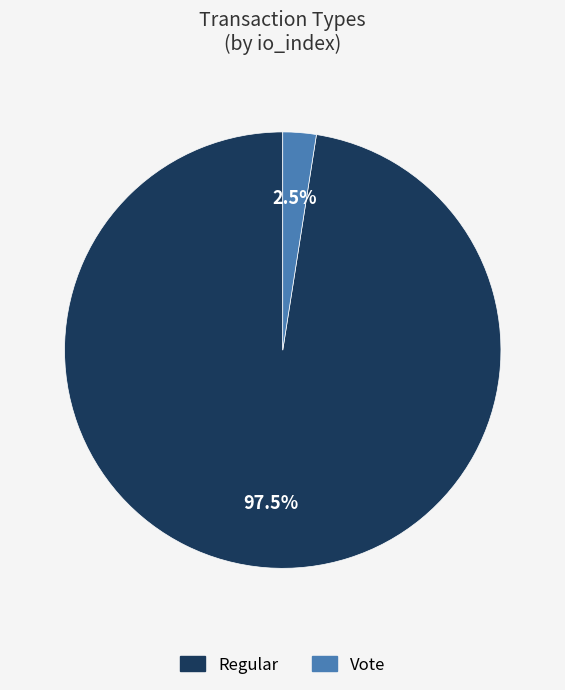

Count the number of slices in the pie.

2